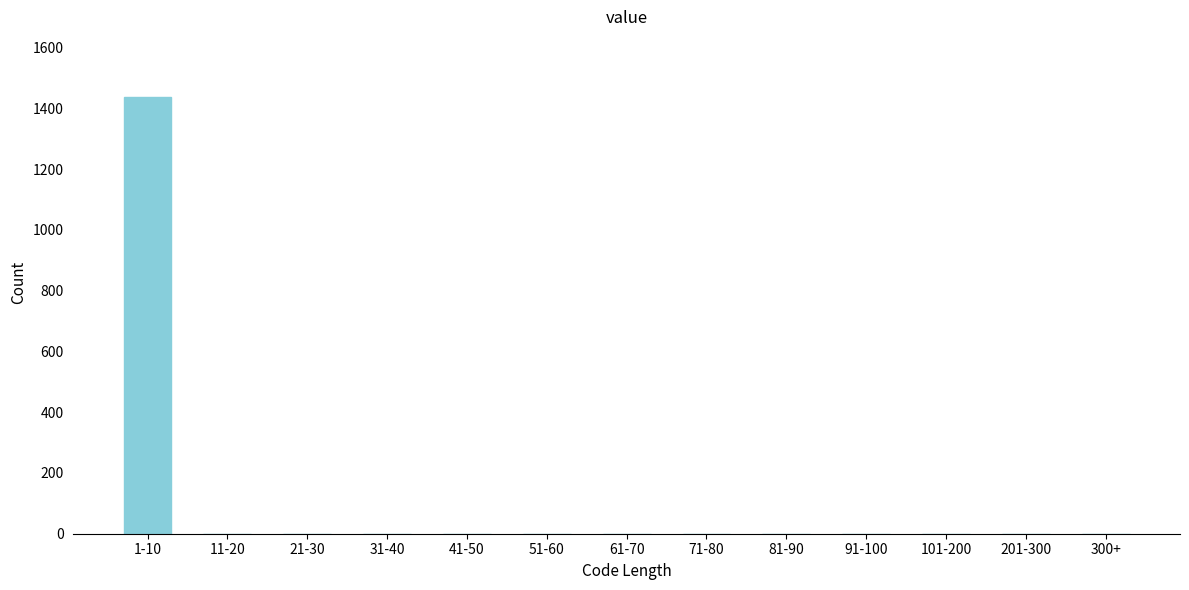

Reading left to right, what are all the values shown in this chart?

1-10=1438	11-20=0	21-30=0	31-40=0	41-50=0	51-60=0	61-70=0	71-80=0	81-90=0	91-100=0	101-200=0	201-300=0	300+=0